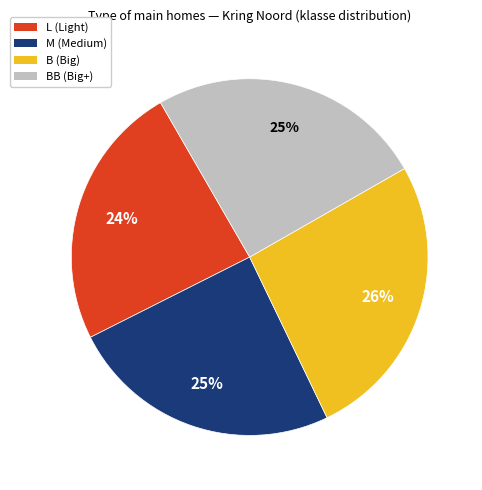

To the nearest percent, what is the difference between the largest and smallest slice percentages?

2%